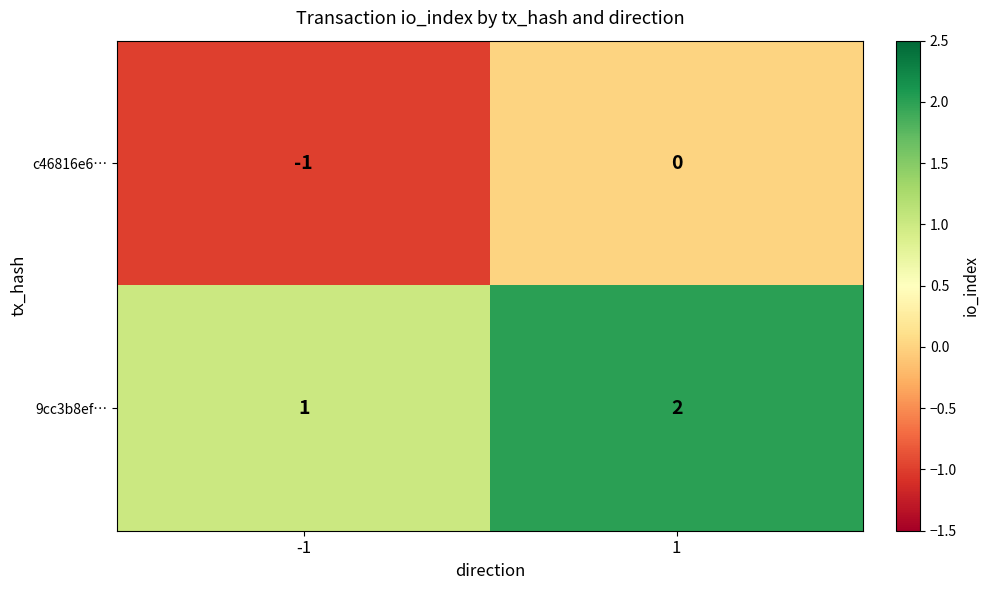

Rank the series by their average value, from highest to lowest.

9cc3b8ef…, c46816e6…